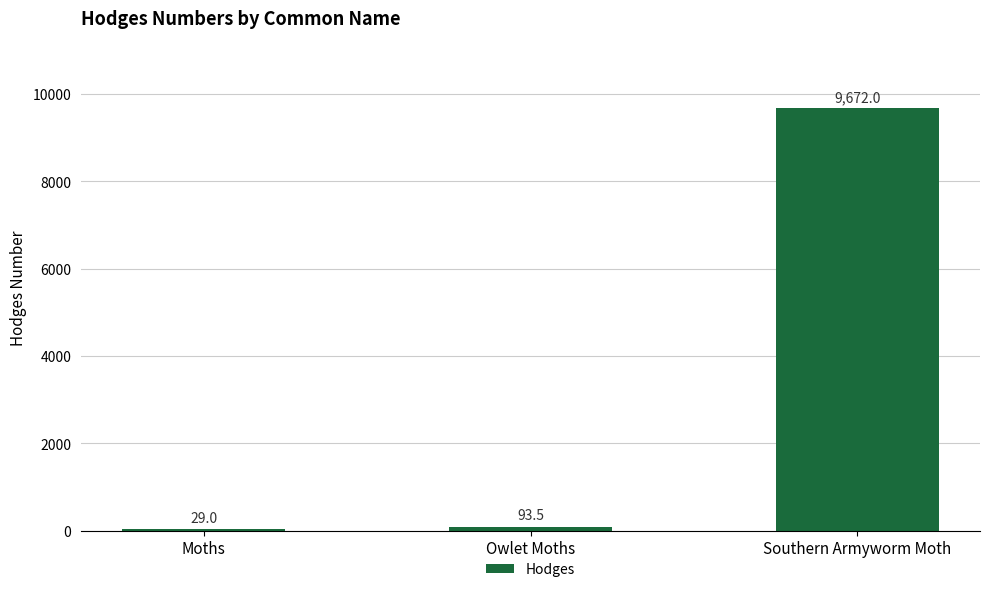

Are the bars horizontal?

No